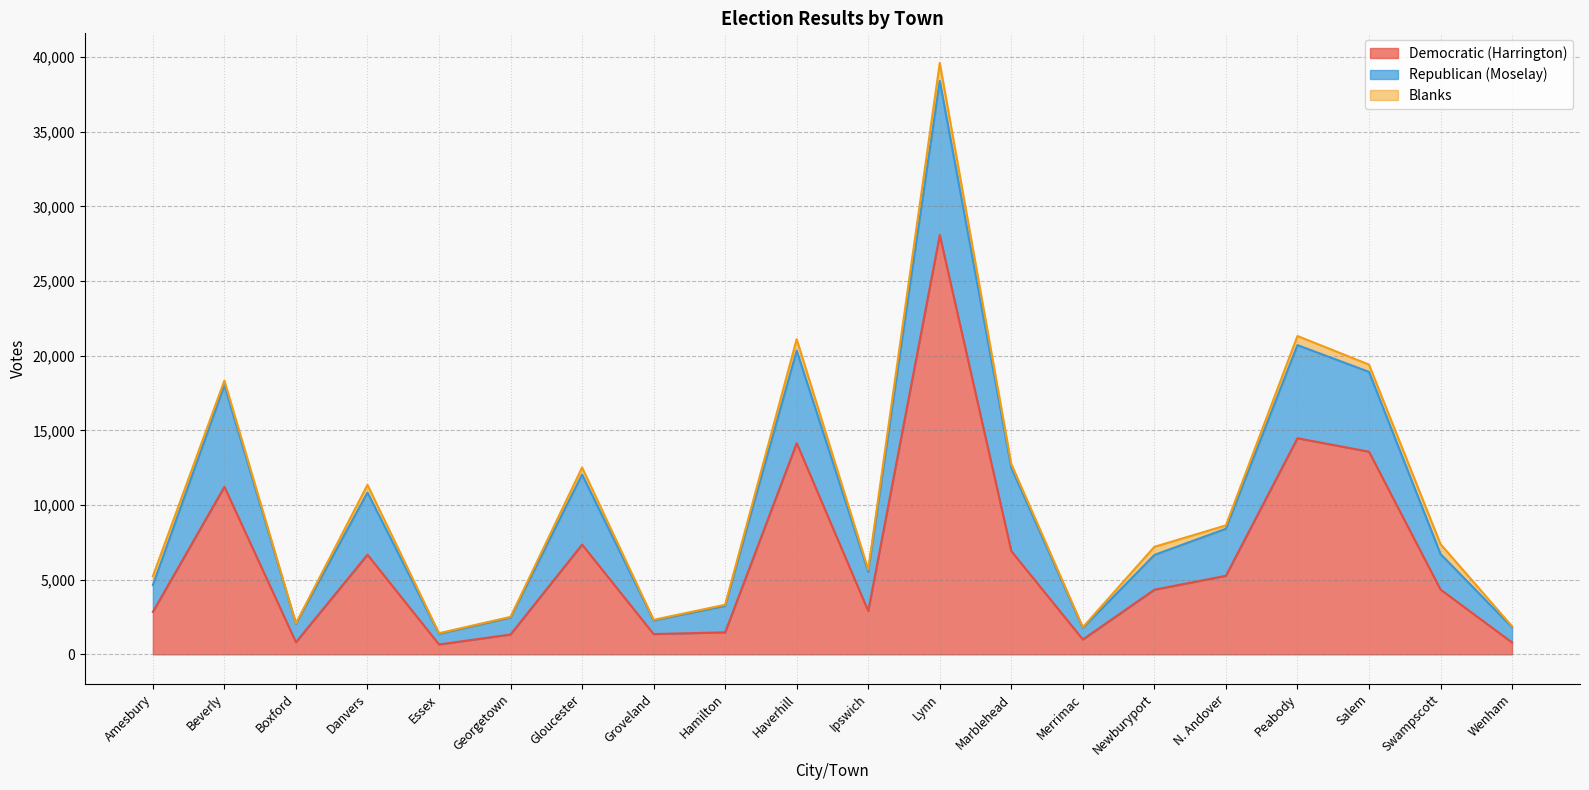

What is the sum of all Democratic (Harrington) values?

129560